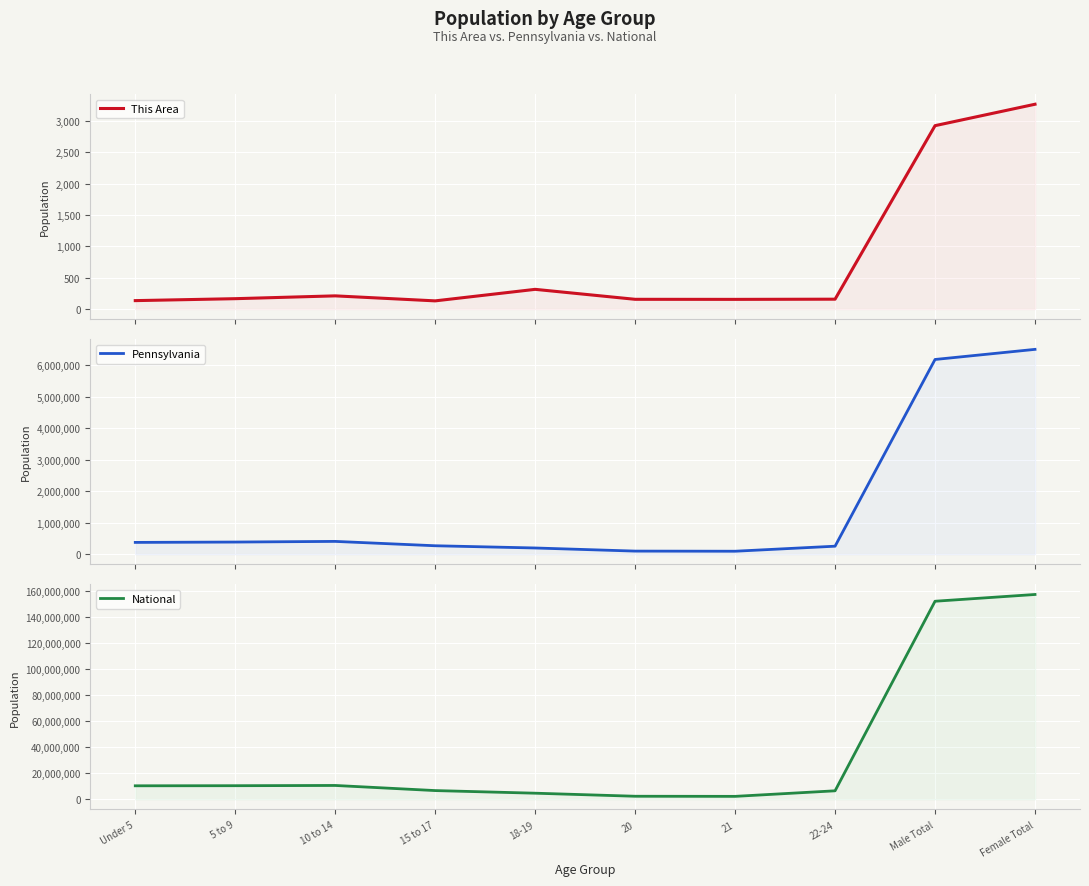

What is the difference between the highest and lowest values at Under 5?

10319293